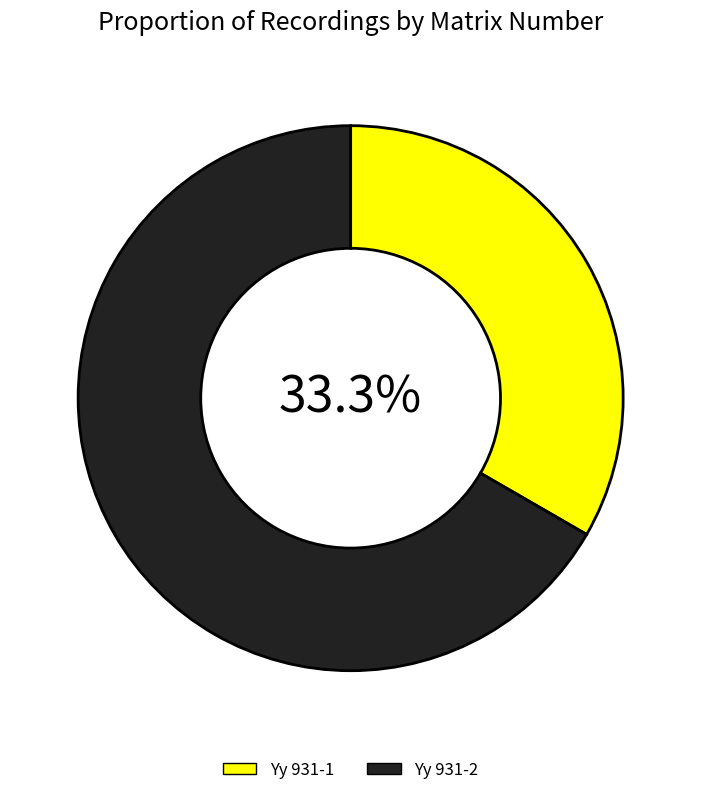

What percentage is the Yy 931-1 slice, to the nearest percent?

33%